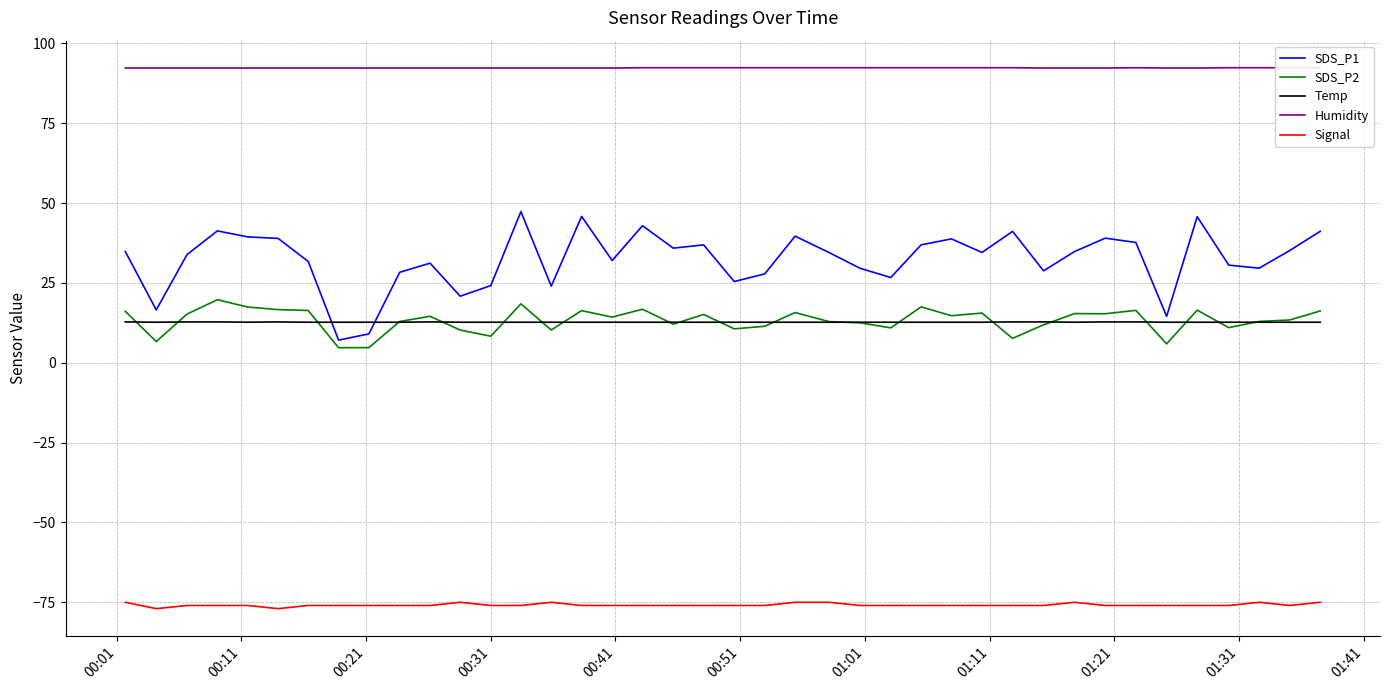

What is the maximum value shown in the chart?

92.4